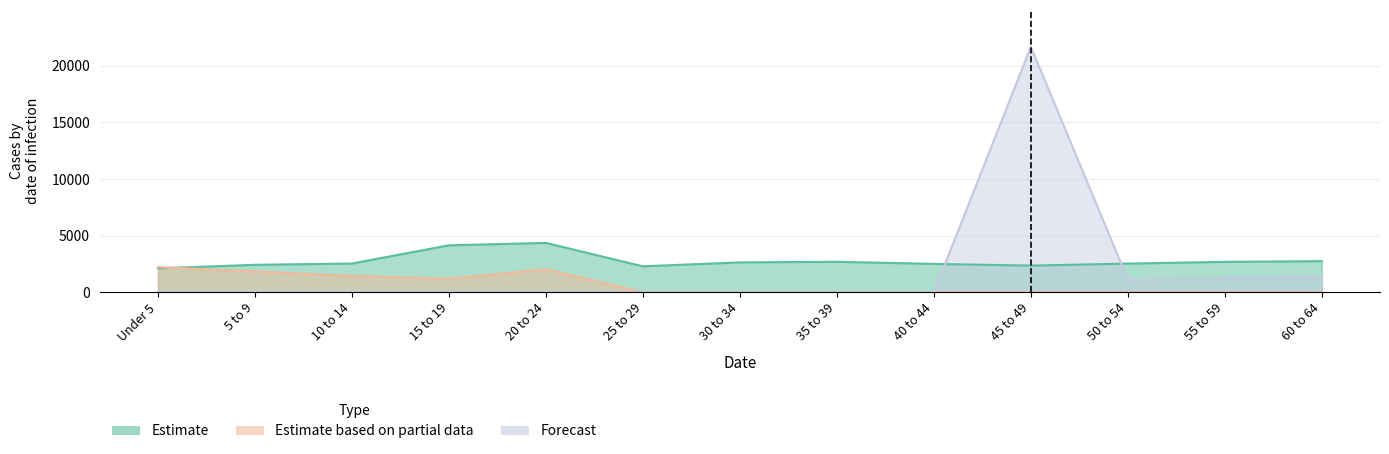

Which series changed the most between 25 to 29 and 55 to 59?

Forecast